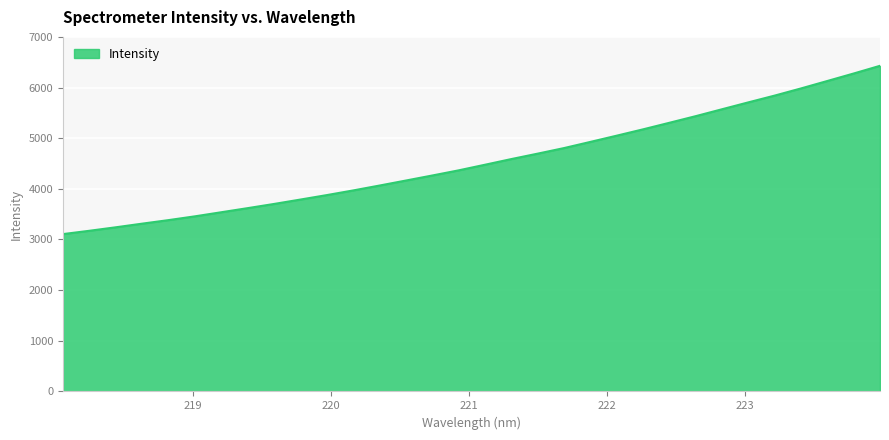

What is the minimum value shown in the chart?

3106.6